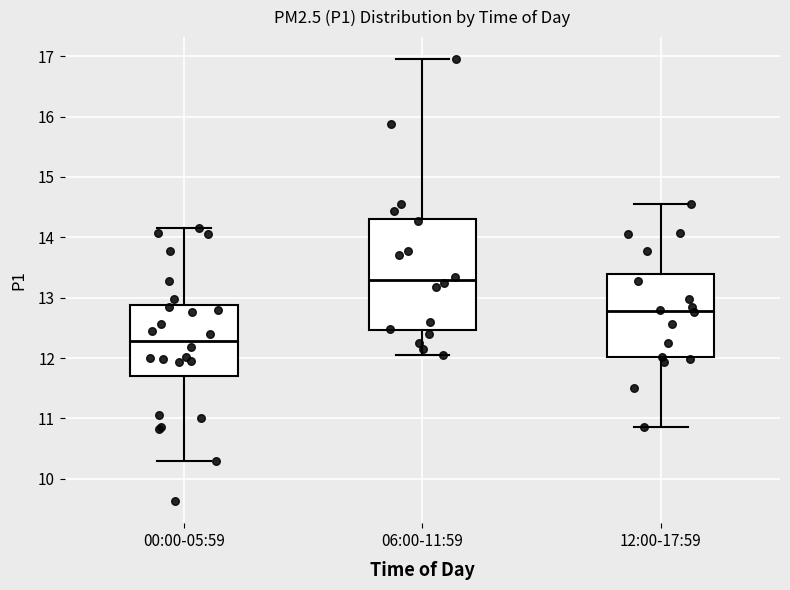

Where is the upper edge of the box for 12:00-17:59 on the y-axis? The values are not printed on the chart, so give them approximately, as read against the axis.

13.4